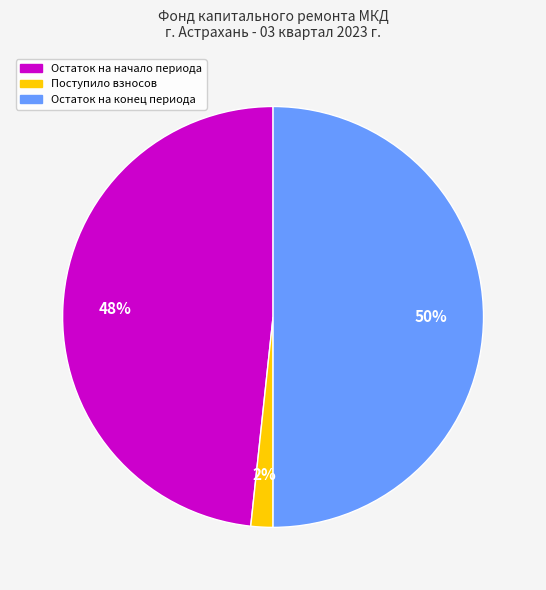

How many slices are in this pie chart?

3